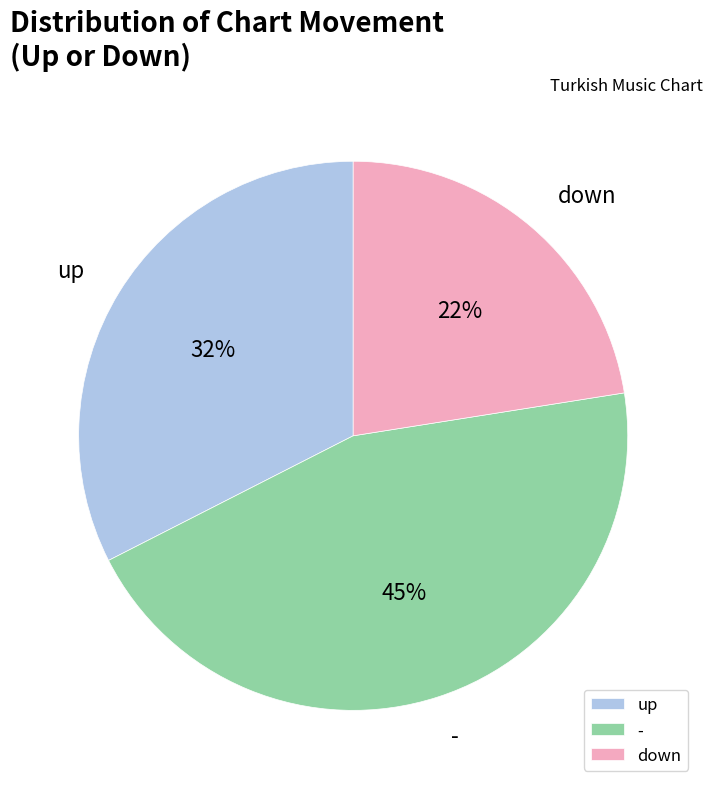

True or false: up accounts for 32% of the total.

True